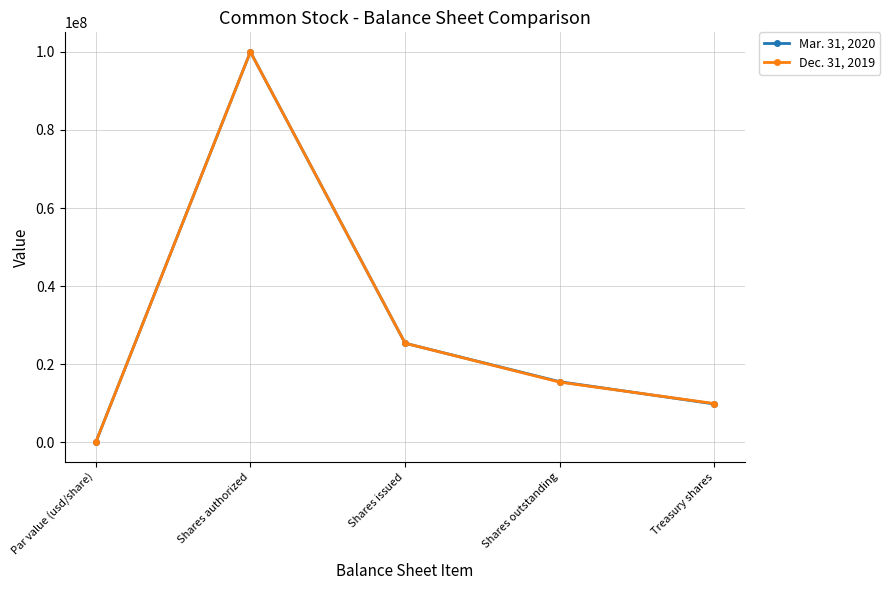

How many series are shown in this chart?

2